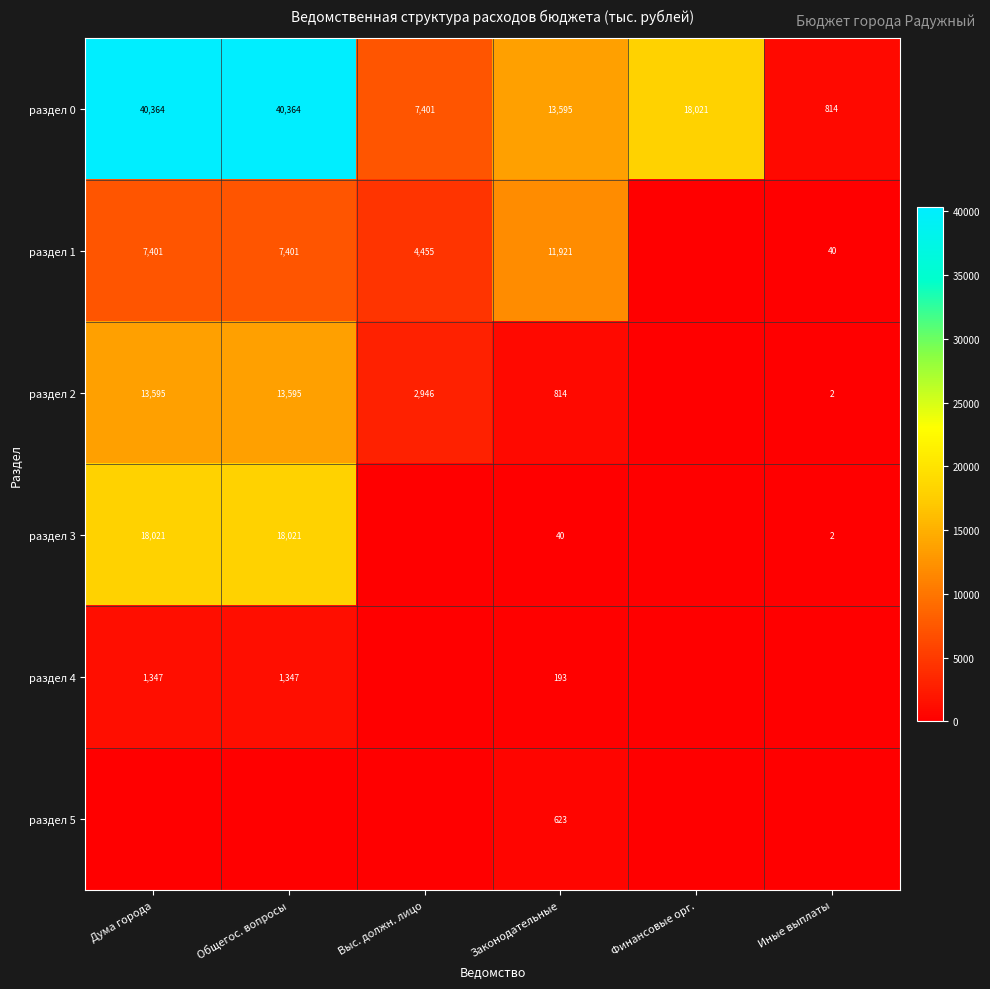

What is the spread (max minus min) of values at Законодательные?

13555